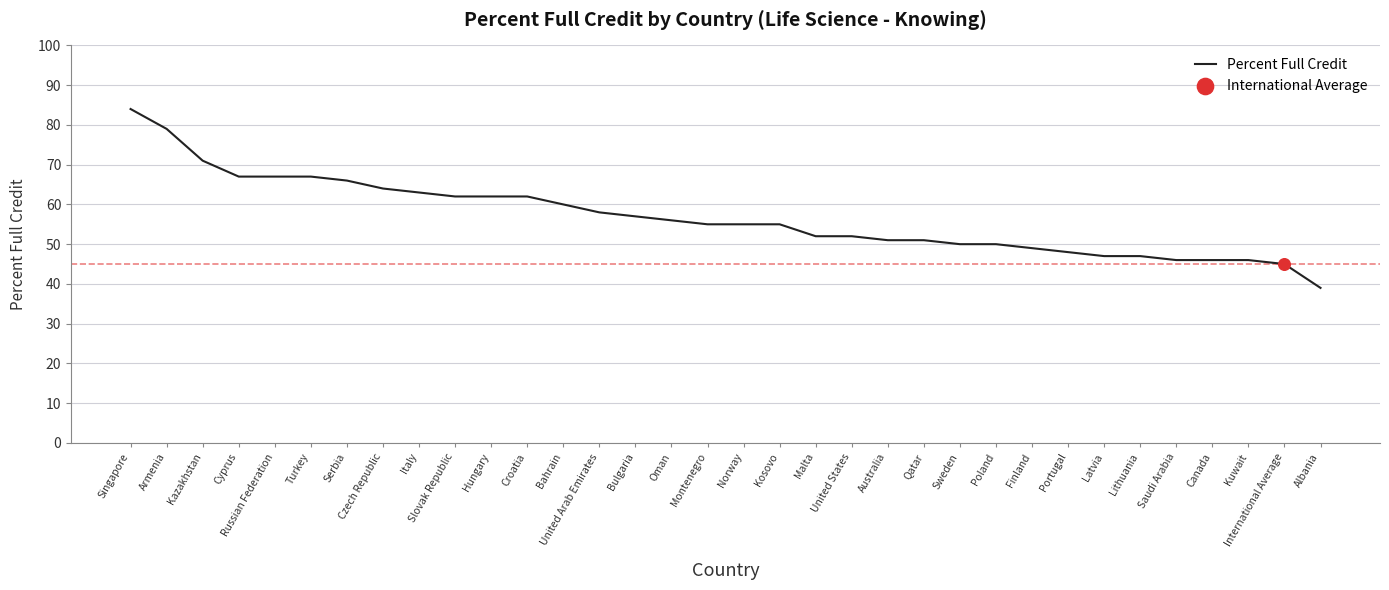

Between Singapore and Portugal, which is larger?

Singapore